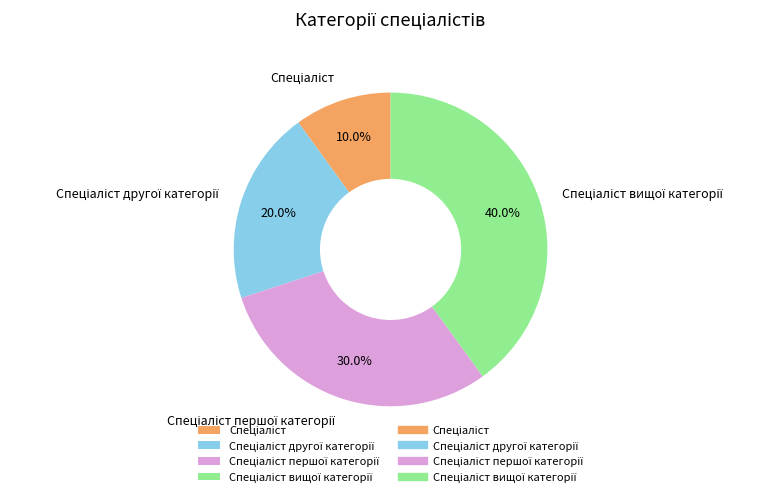

To the nearest percent, what is the difference between the largest and smallest slice percentages?

30%